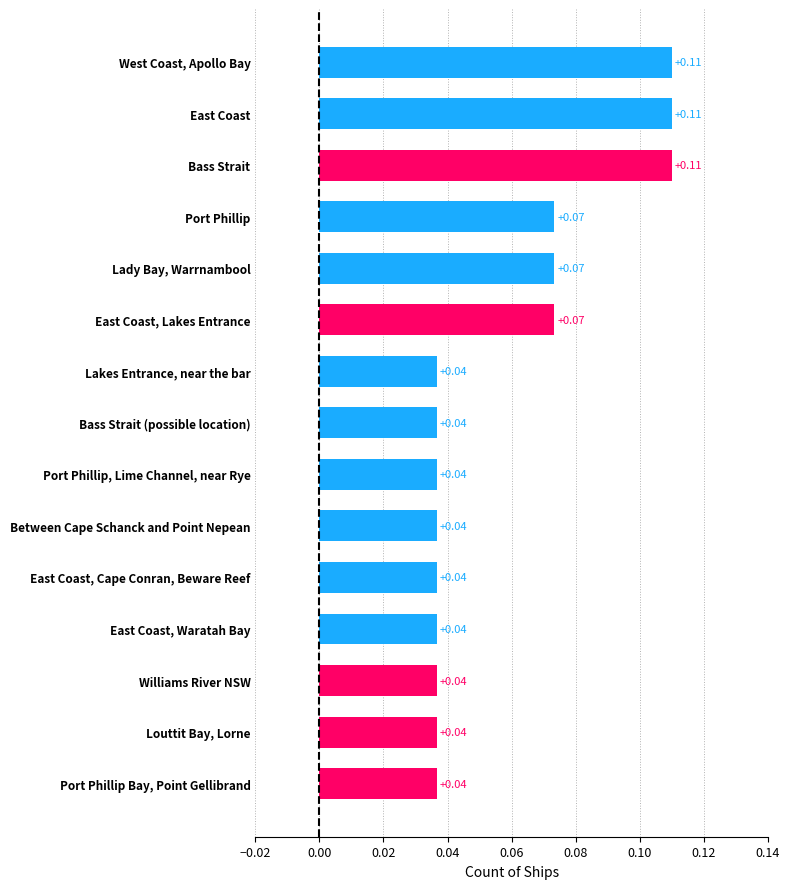

What is the label of the 14th bar from the top?

Louttit Bay, Lorne